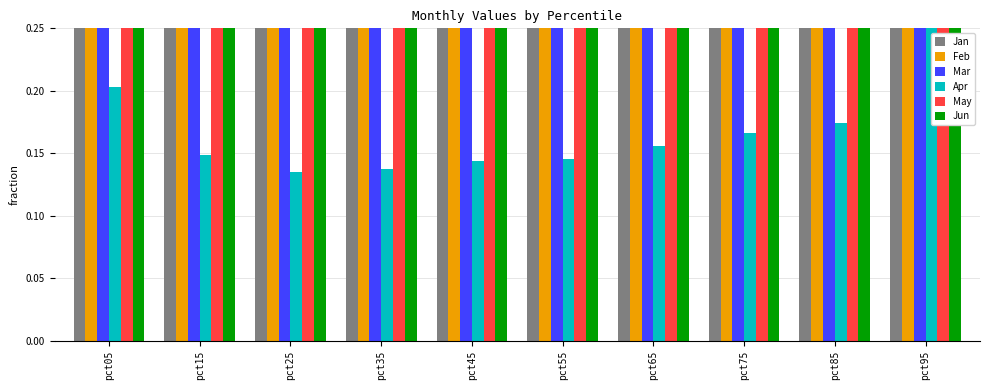

Reading right to left, transcribe all the data shown in this chart.

Jan: 0.5	0.4	0.4	0.4	0.4	0.4	0.4	0.4	0.4	2.0
Feb: 0.9	0.3	0.4	0.4	0.4	0.4	0.4	0.4	0.4	1.2
Mar: 1.5	0.6	0.6	0.5	0.5	0.5	0.4	0.4	0.5	1.2
Apr: 0.4	0.2	0.2	0.2	0.1	0.1	0.1	0.1	0.1	0.2
May: 0.8	0.4	0.4	0.4	0.4	0.4	0.4	0.3	0.4	0.6
Jun: 0.7	0.6	0.5	0.5	0.5	0.5	0.5	0.5	0.5	1.0